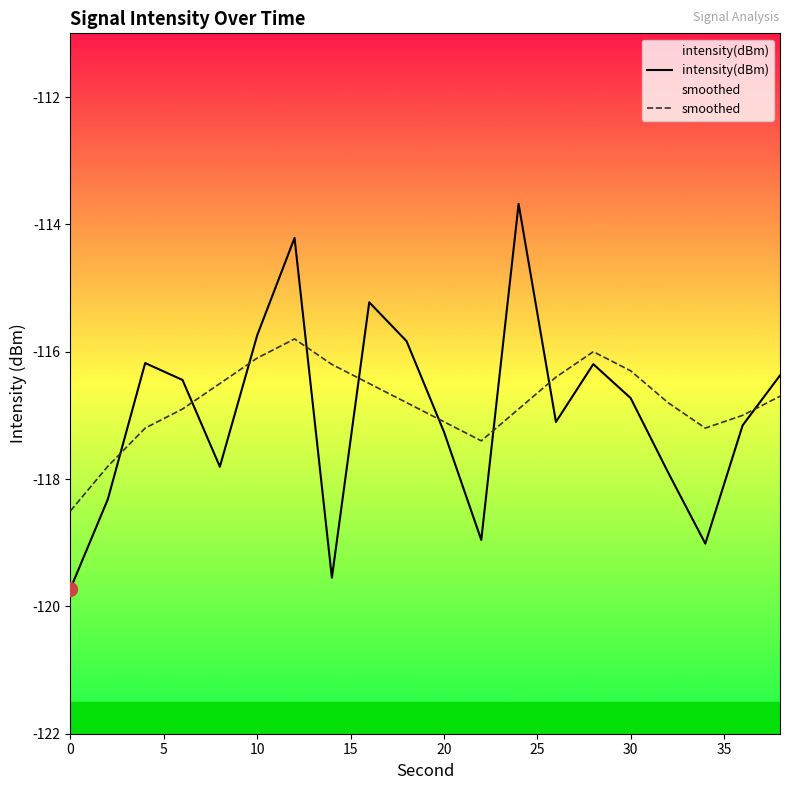

What is the spread (max minus min) of values at 0?

1.2